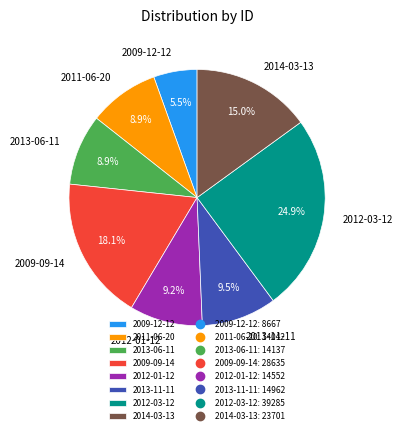

Which category has the biggest portion of the pie?

2012-03-12